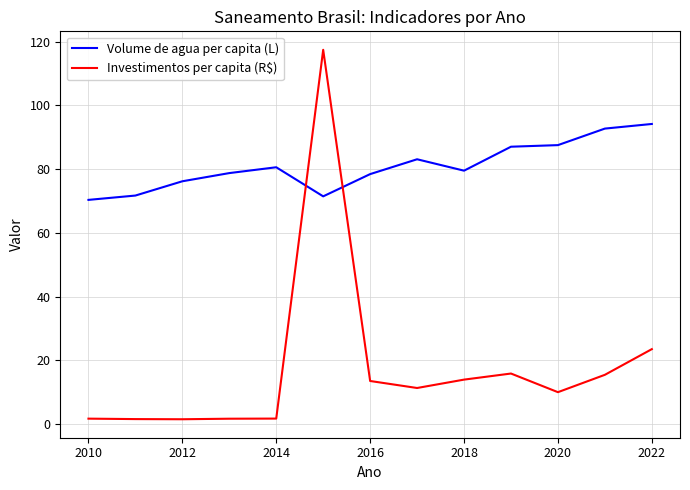

Which series has the widest spread of values?

Investimentos per capita (R$)